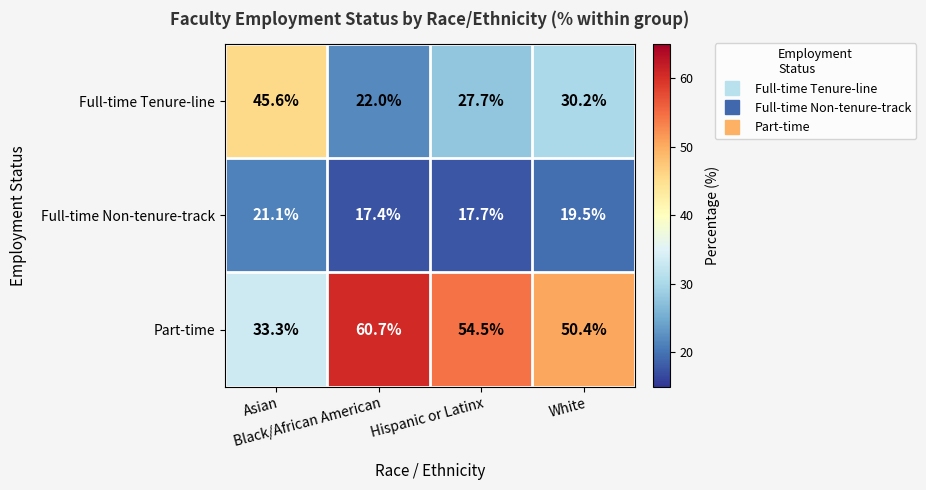

What is the total value across all series at Asian?

100.0